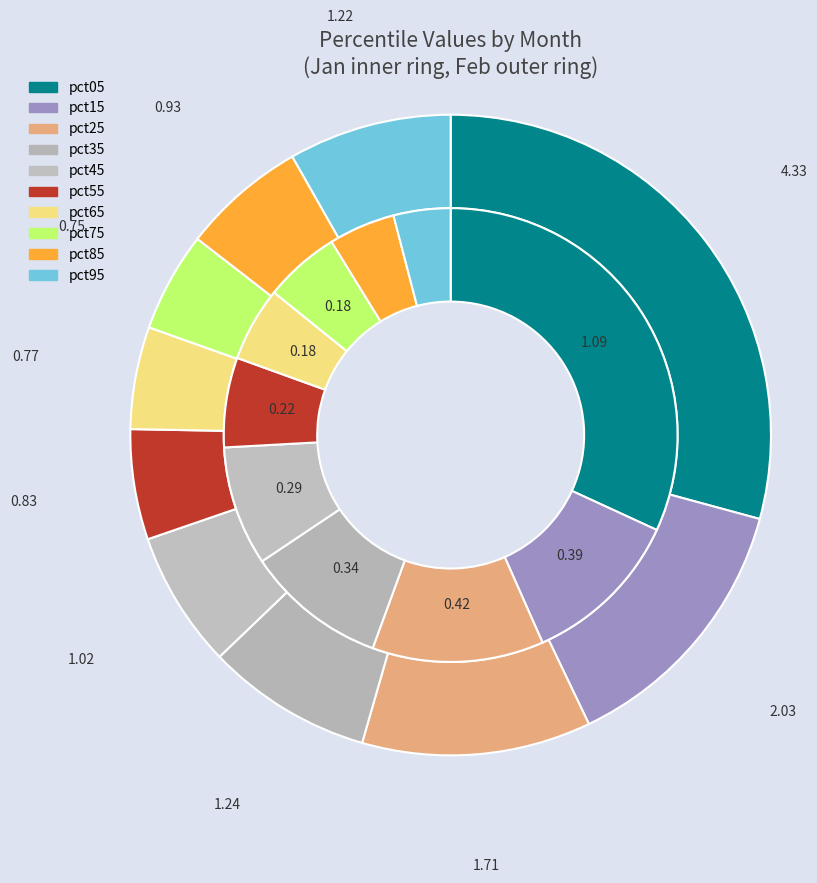

Is it true that 9 is 8% of the pie?

True